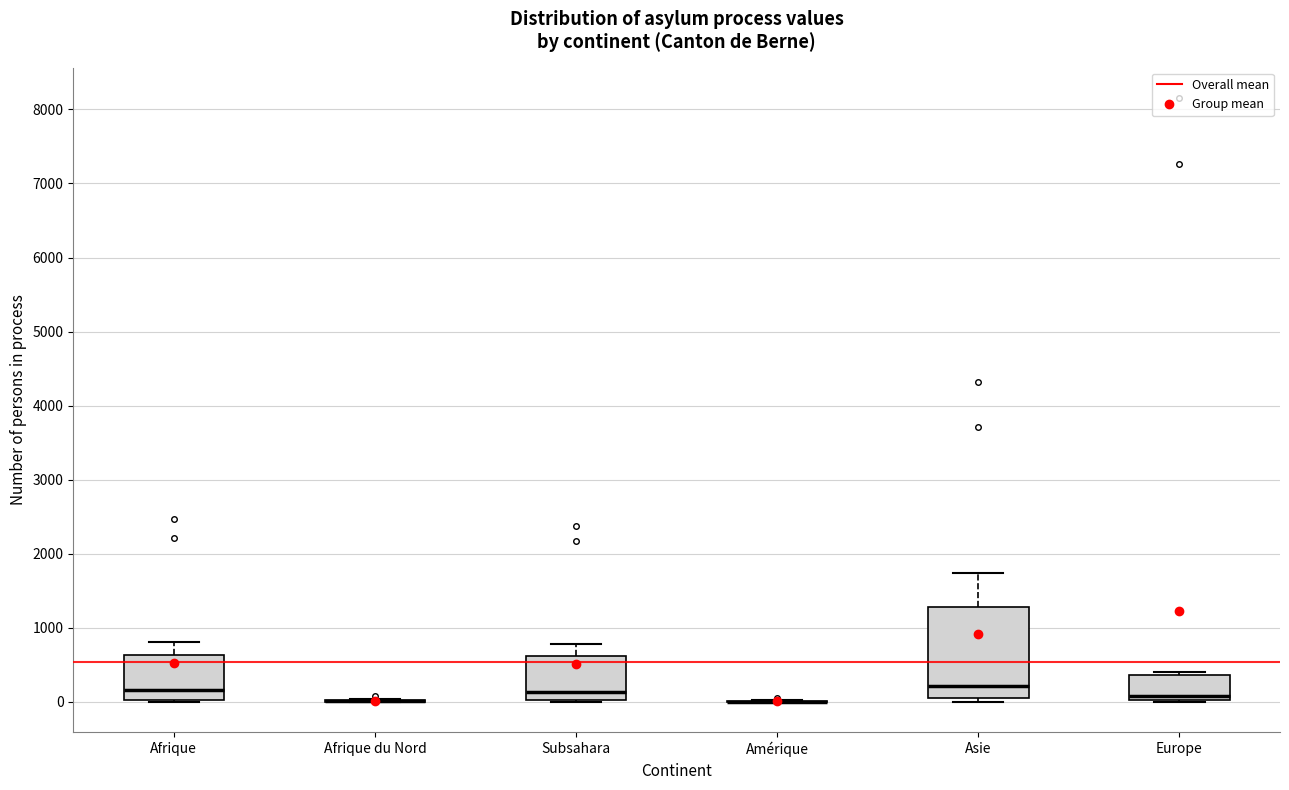

Reading left to right, read every box against the y-axis: the position of its median line, the range the box covers, and the ends of its whiskers. The values are not printed on the chart, so give them approximately, as read against the axis.

Afrique: median 200, box 0 to 600, whiskers 0 to 800
Afrique du Nord: box collapsed to a line at 0, whiskers 0 to 0
Subsahara: median 100, box 0 to 600, whiskers 0 to 800
Amérique: box collapsed to a line at 0, whiskers 0 to 0
Asie: median 200, box 0 to 1300, whiskers 0 (just below the box's lower edge) to 1700
Europe: median 100, box 0 to 400, whiskers 0 to 400 (just above the box's upper edge)